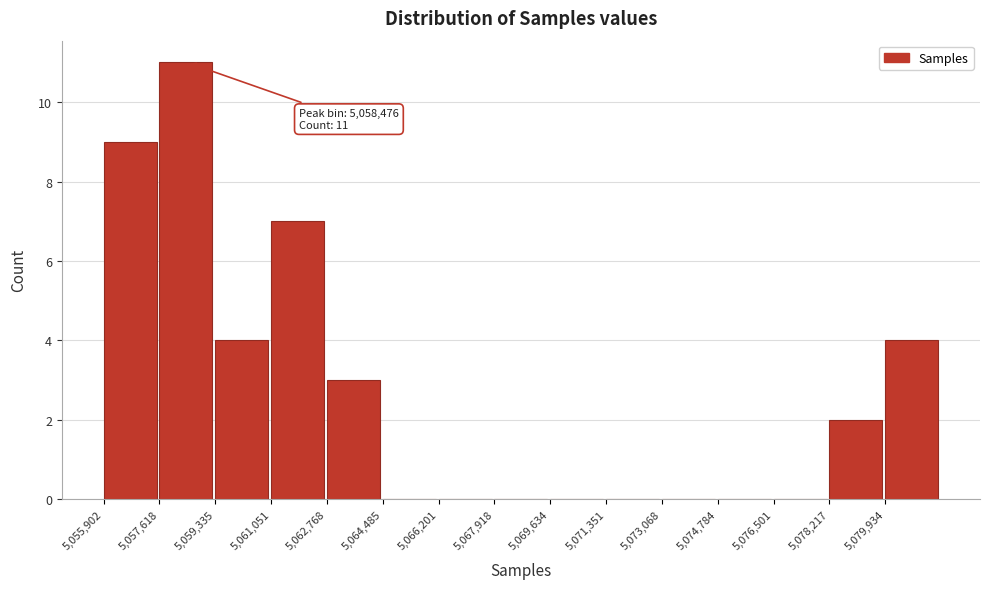

Which range on the x-axis has the tallest bar?

5057600 to 5059400